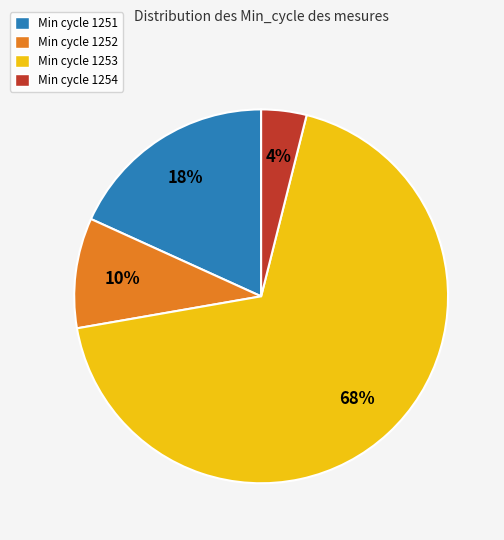

Rank the categories by value from highest to lowest.

Min cycle 1253, Min cycle 1251, Min cycle 1252, Min cycle 1254